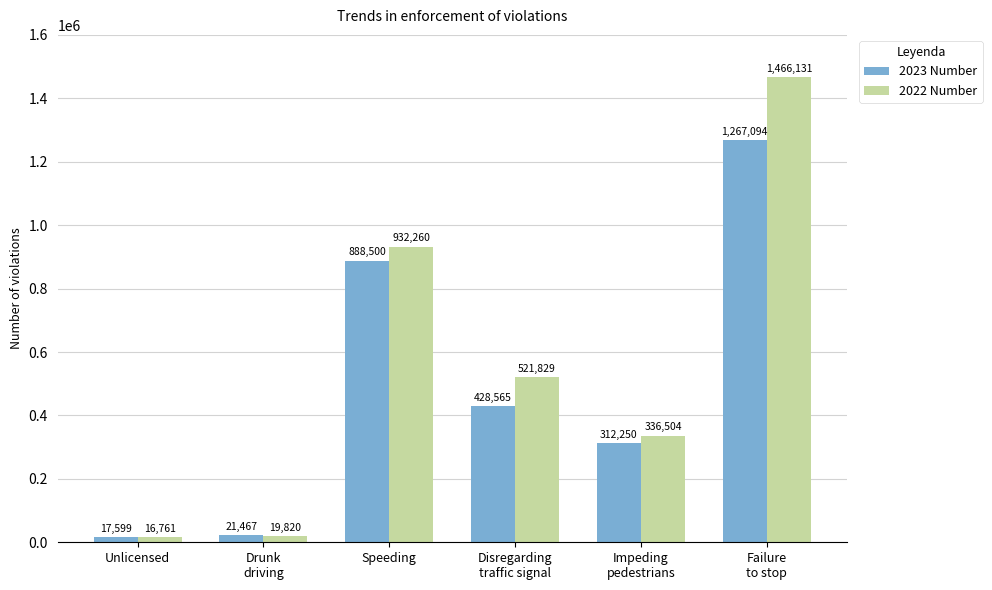

Reading left to right, extract all data points from this chart.

2023 Number: 17599	21467	888500	428565	312250	1267094
2022 Number: 16761	19820	932260	521829	336504	1466131